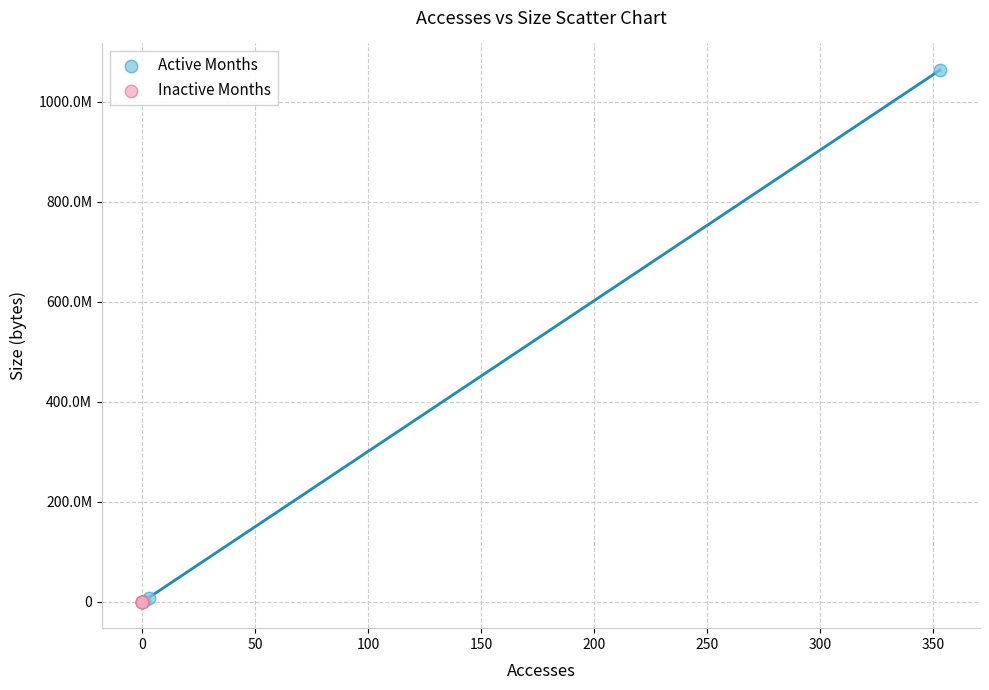

What are all the series names shown in the legend?

Active Months, Inactive Months